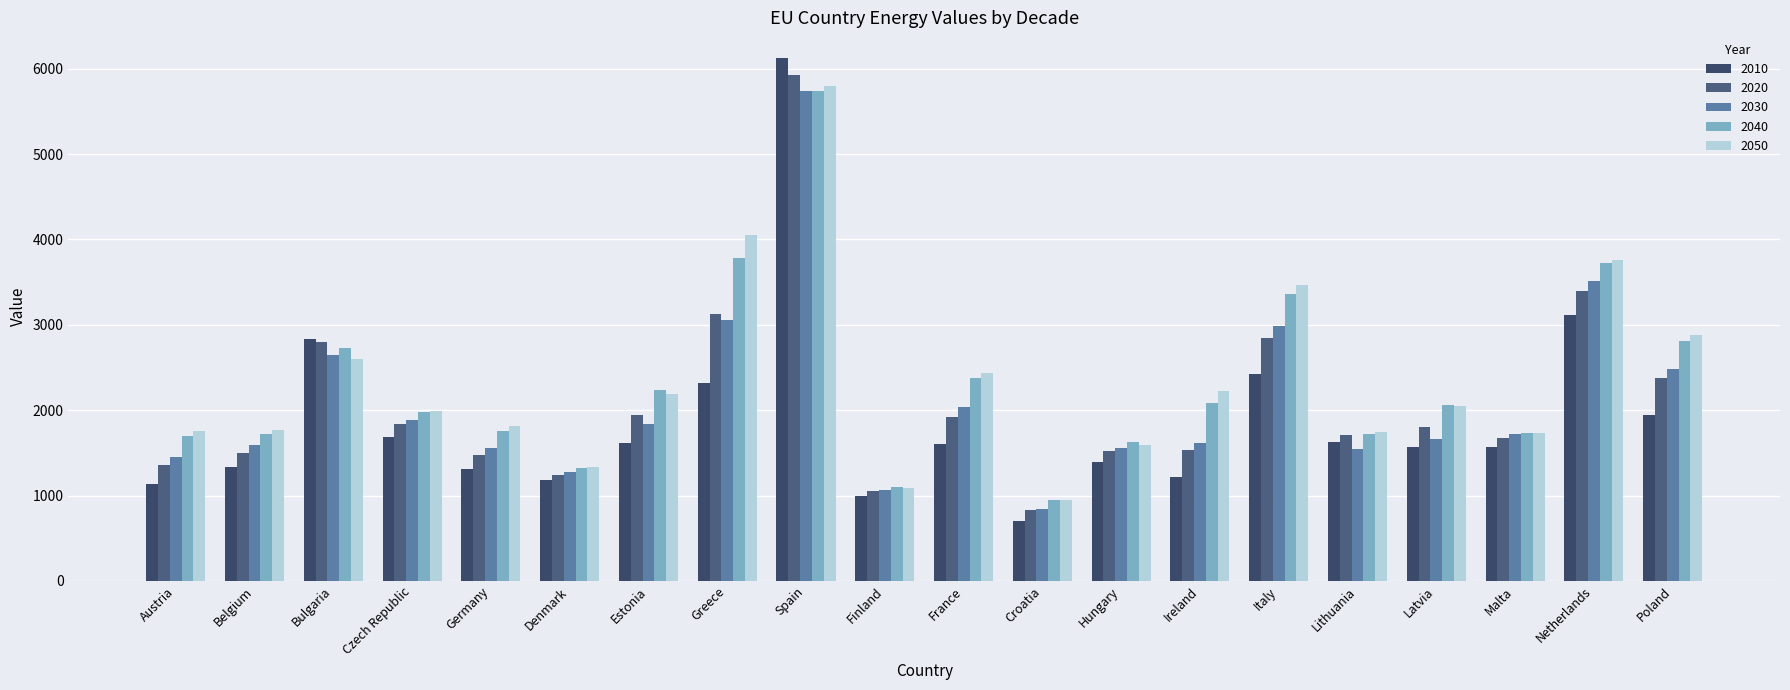

Between Bulgaria and Hungary, which series saw the biggest shift?

2010